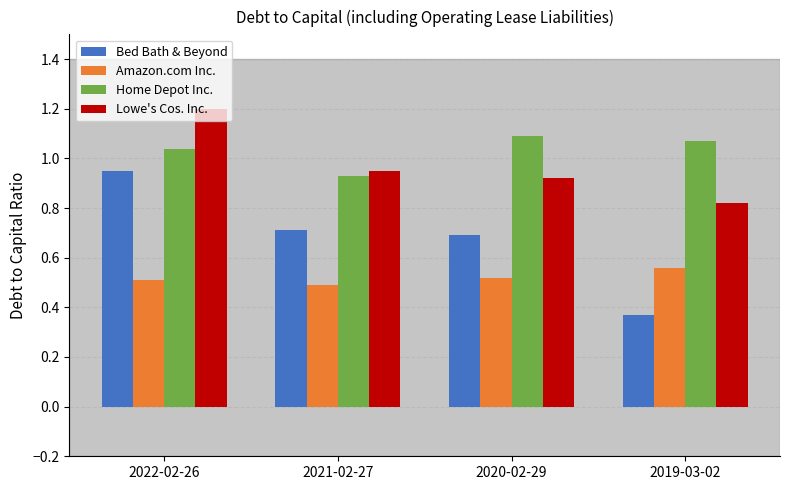

Which category has the lowest value in the Bed Bath & Beyond series?

2019-03-02